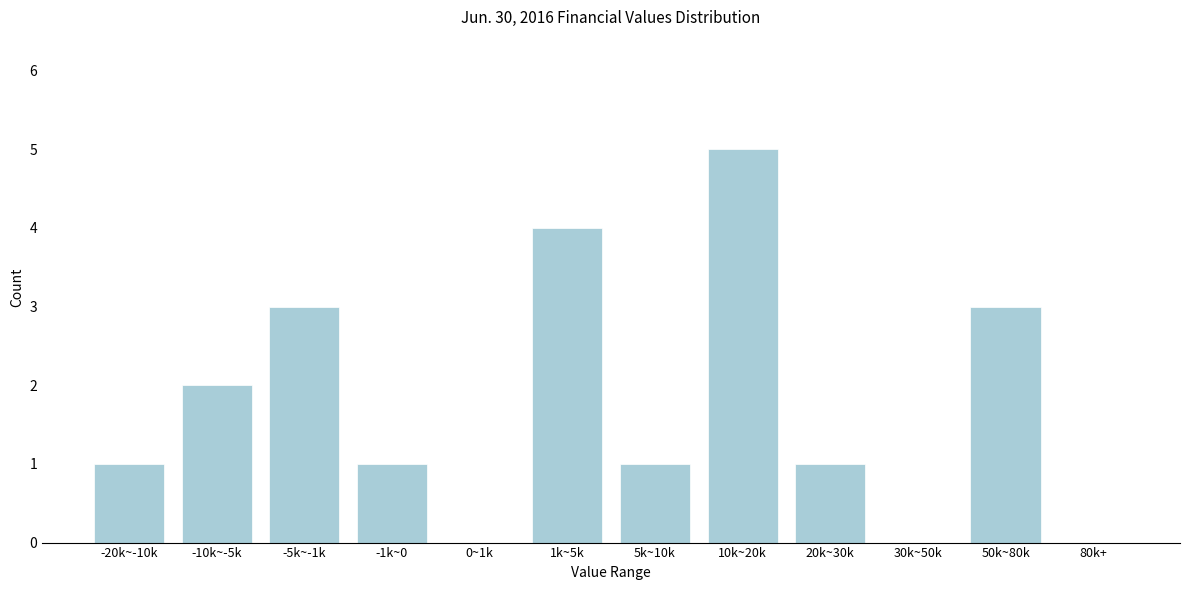

Reading right to left, extract all data points from this chart.

80k+=0	50k~80k=3	30k~50k=0	20k~30k=1	10k~20k=5	5k~10k=1	1k~5k=4	0~1k=0	-1k~0=1	-5k~-1k=3	-10k~-5k=2	-20k~-10k=1